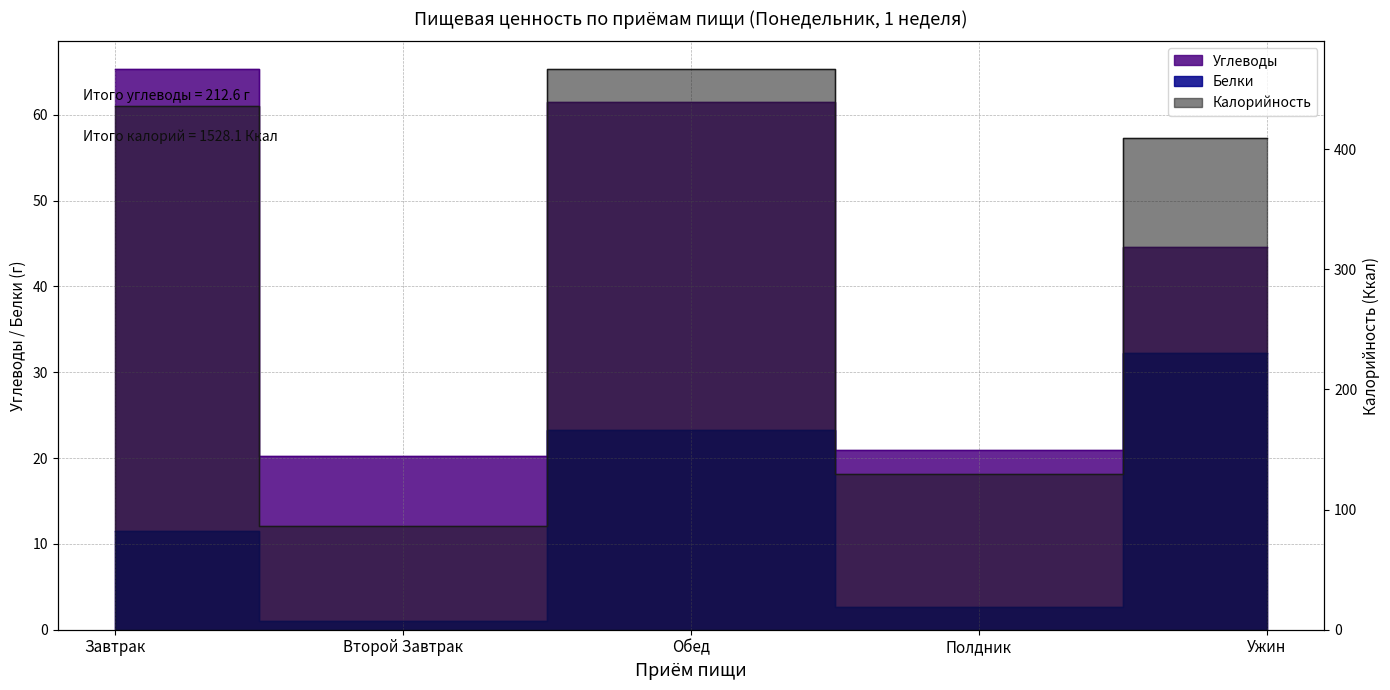

List the labels in order of Углеводы value, smallest first.

Второй Завтрак, Полдник, Ужин, Обед, Завтрак